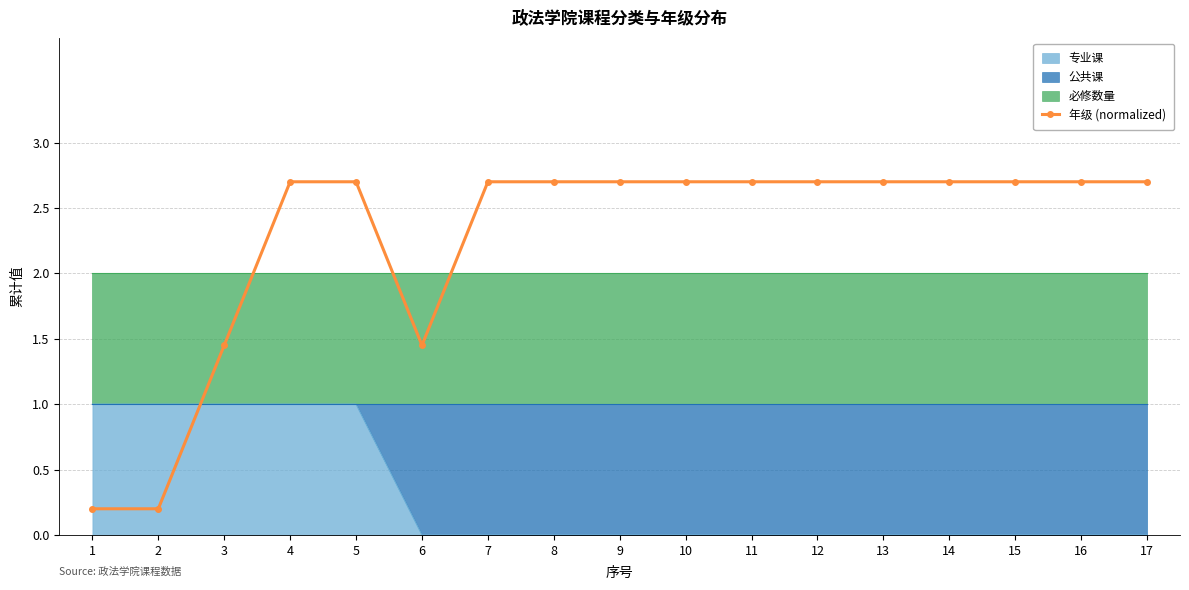

Which label corresponds to the largest value in the chart?

4